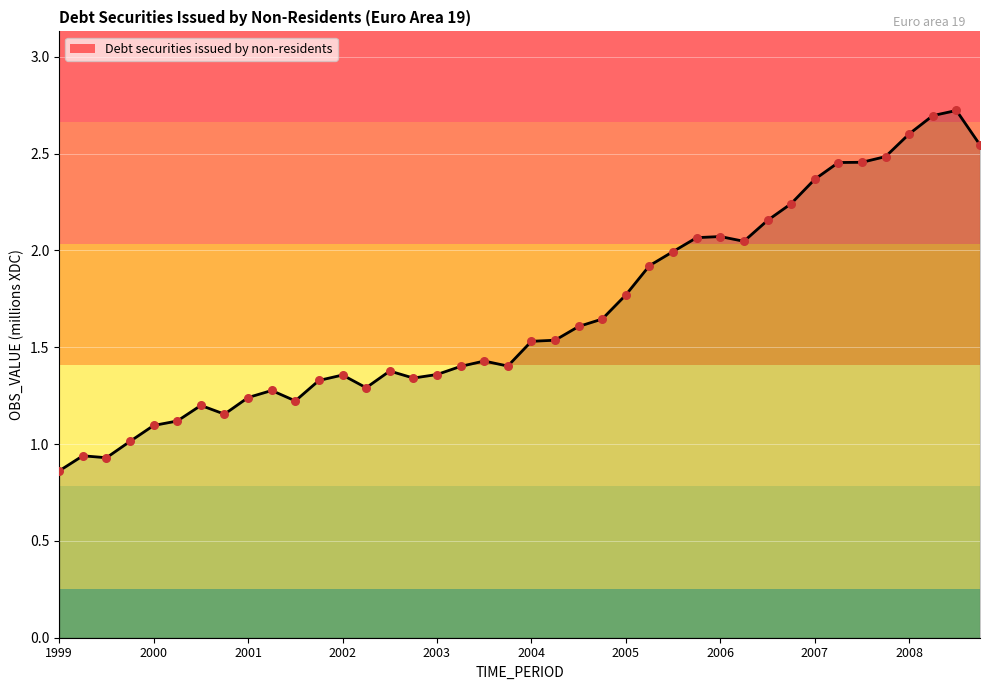

What is the greatest value displayed?

2.7